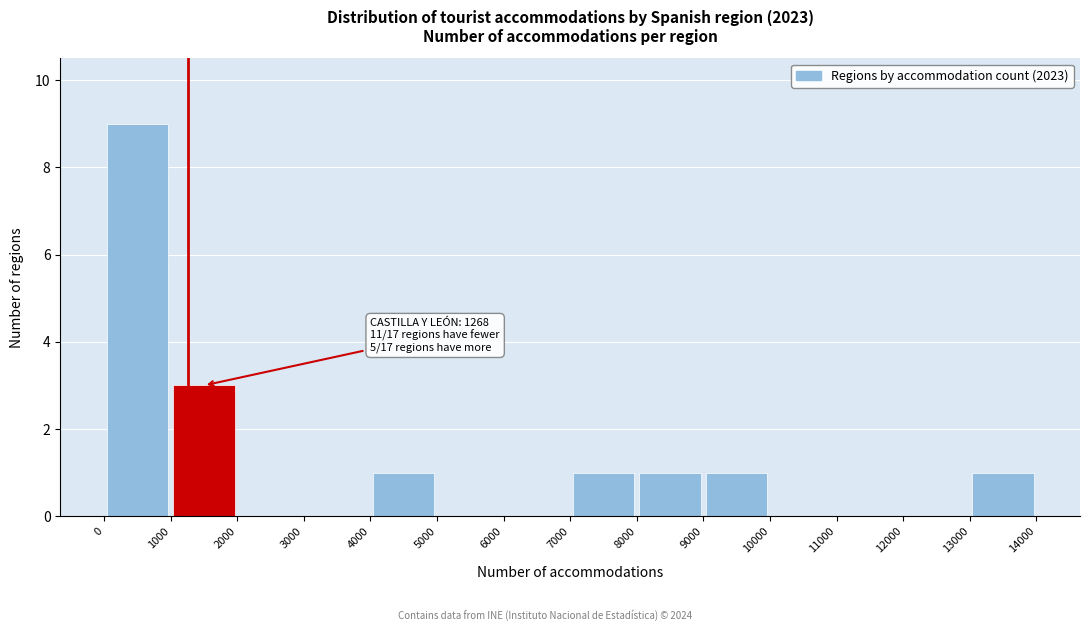

Which range on the x-axis has the tallest bar?

0 to 1000